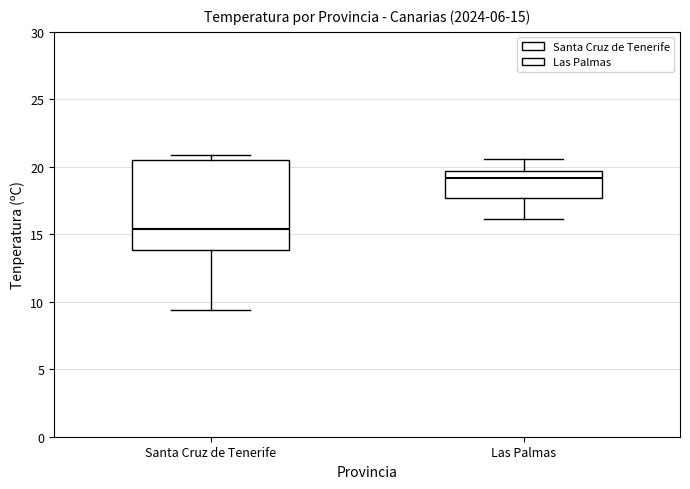

Comparing the boxes themselves (not the whiskers), which one is the tallest?

Santa Cruz de Tenerife